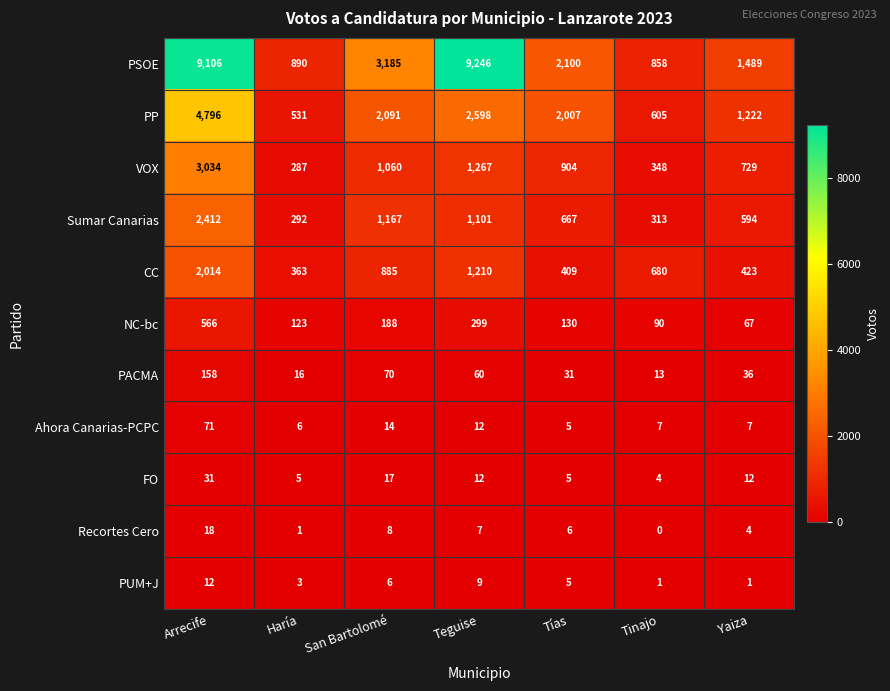

How many values in the PSOE series are below 2100?

3